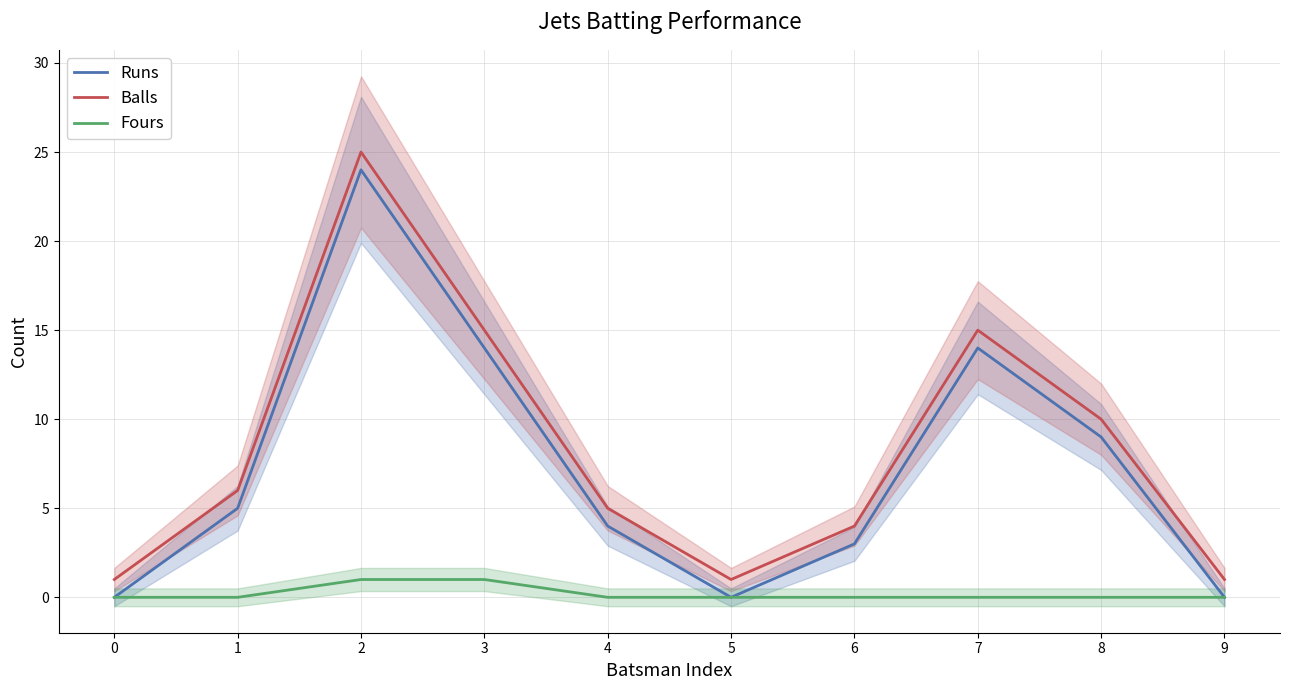

List the labels in order of Fours value, smallest first.

0, 1, 4, 5, 6, 7, 8, 9, 2, 3